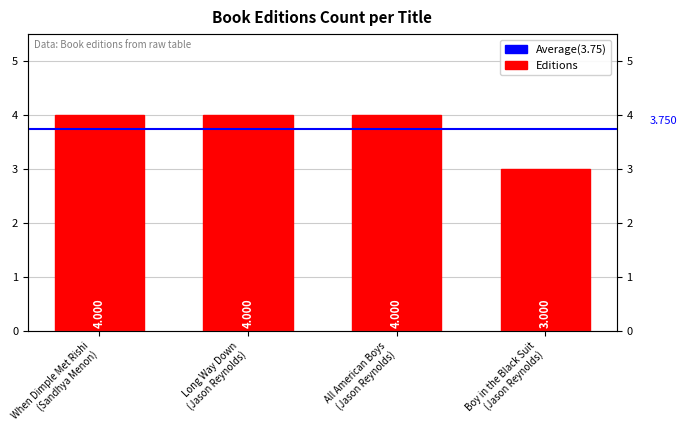

What position from the right is All American Boys
(Jason Reynolds)?

2